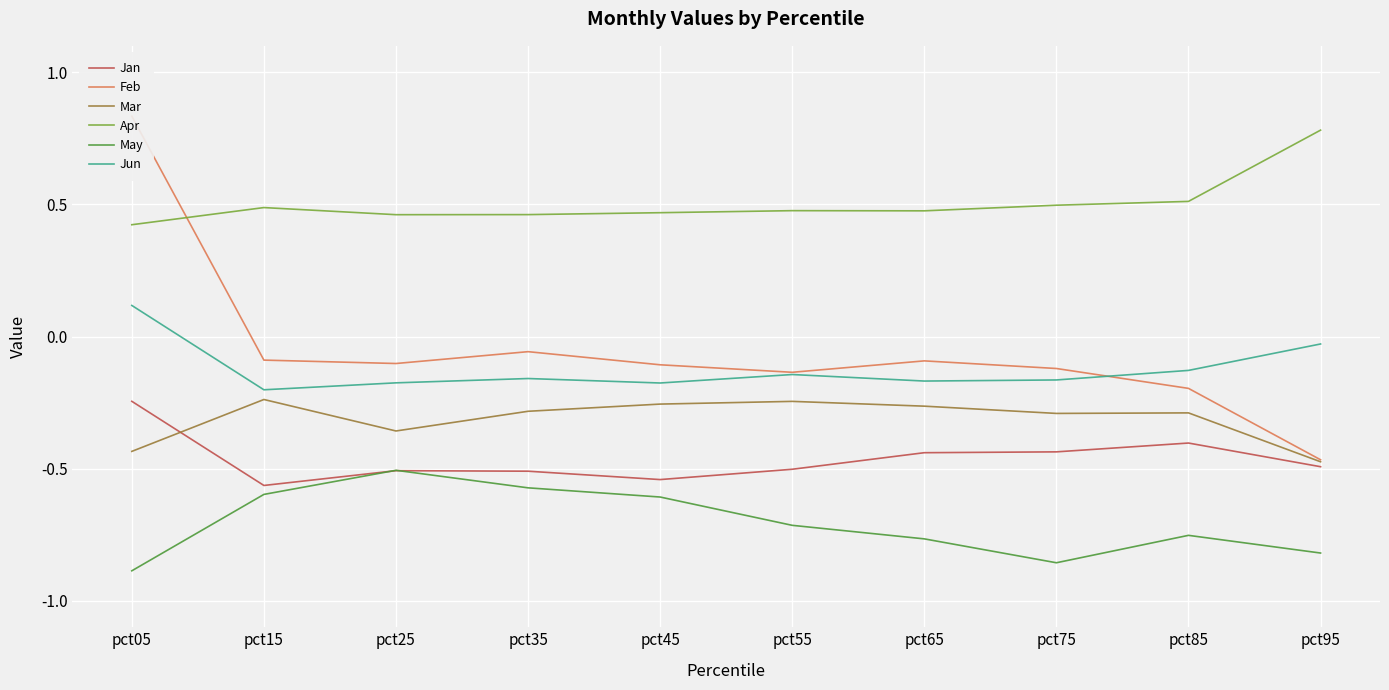

Reading left to right, what are all the values shown in this chart?

Jan: pct05=-0.2	pct15=-0.6	pct25=-0.5	pct35=-0.5	pct45=-0.5	pct55=-0.5	pct65=-0.4	pct75=-0.4	pct85=-0.4	pct95=-0.5
Feb: pct05=0.8	pct15=-0.1	pct25=-0.1	pct35=-0.1	pct45=-0.1	pct55=-0.1	pct65=-0.1	pct75=-0.1	pct85=-0.2	pct95=-0.5
Mar: pct05=-0.4	pct15=-0.2	pct25=-0.4	pct35=-0.3	pct45=-0.3	pct55=-0.2	pct65=-0.3	pct75=-0.3	pct85=-0.3	pct95=-0.5
Apr: pct05=0.4	pct15=0.5	pct25=0.5	pct35=0.5	pct45=0.5	pct55=0.5	pct65=0.5	pct75=0.5	pct85=0.5	pct95=0.8
May: pct05=-0.9	pct15=-0.6	pct25=-0.5	pct35=-0.6	pct45=-0.6	pct55=-0.7	pct65=-0.8	pct75=-0.9	pct85=-0.8	pct95=-0.8
Jun: pct05=0.1	pct15=-0.2	pct25=-0.2	pct35=-0.2	pct45=-0.2	pct55=-0.1	pct65=-0.2	pct75=-0.2	pct85=-0.1	pct95=-0.0